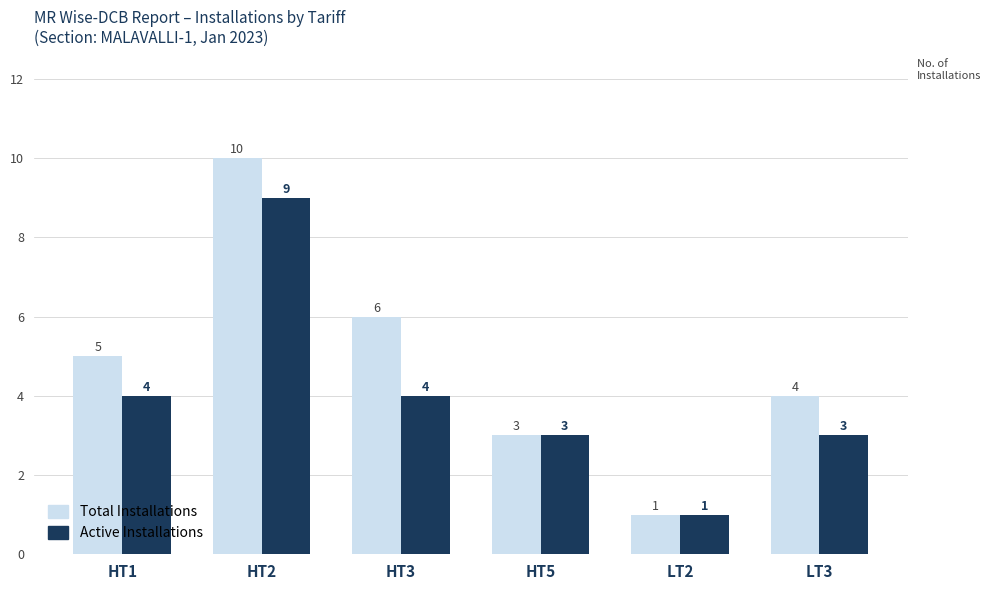

Which label corresponds to the largest value in the chart?

HT2